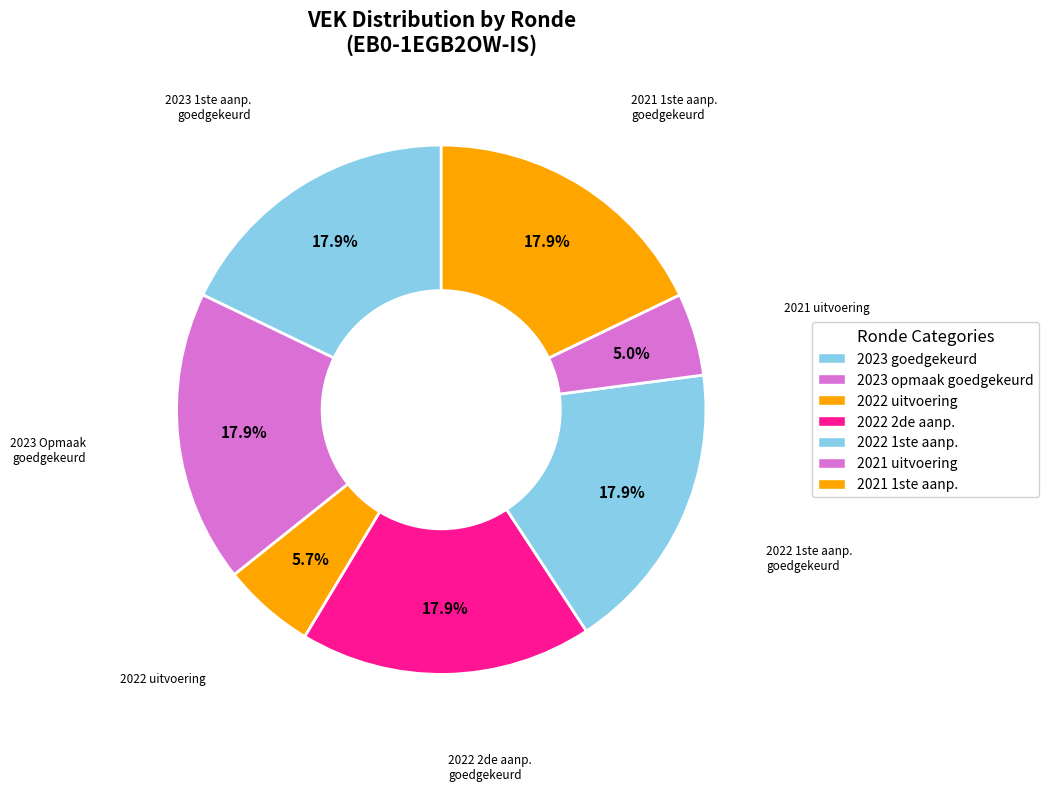

How many slices are in this pie chart?

7